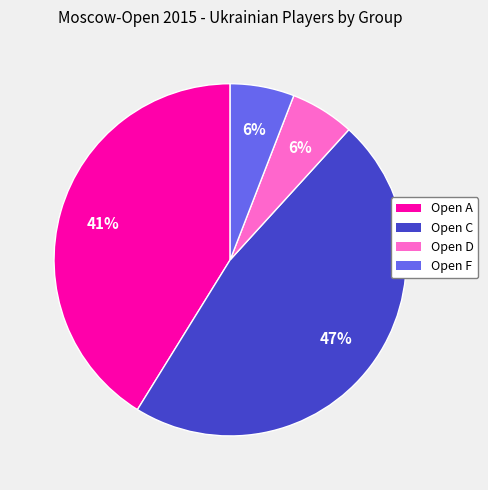

What is the largest slice in the pie chart?

Open C